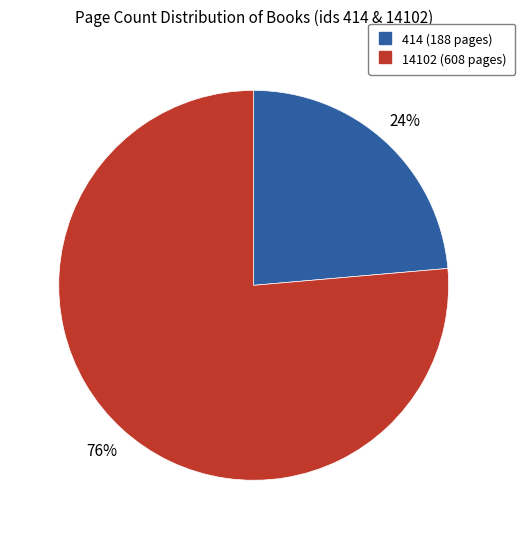

To the nearest percent, what portion does 14102 represent?

76%